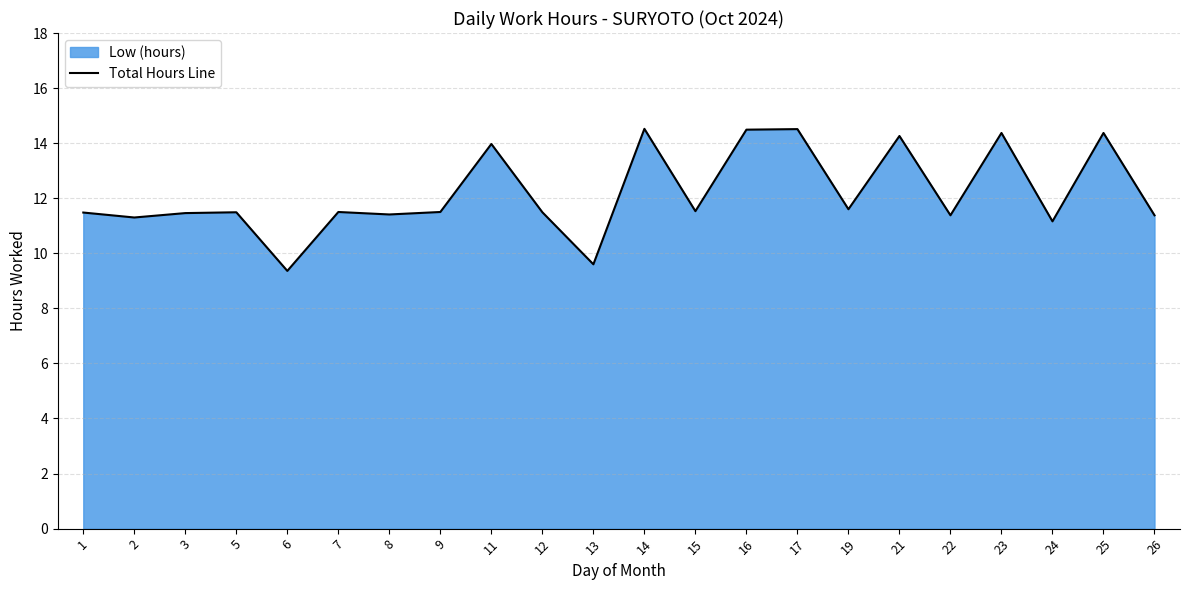

At which category does the data reach its first local peak?

5